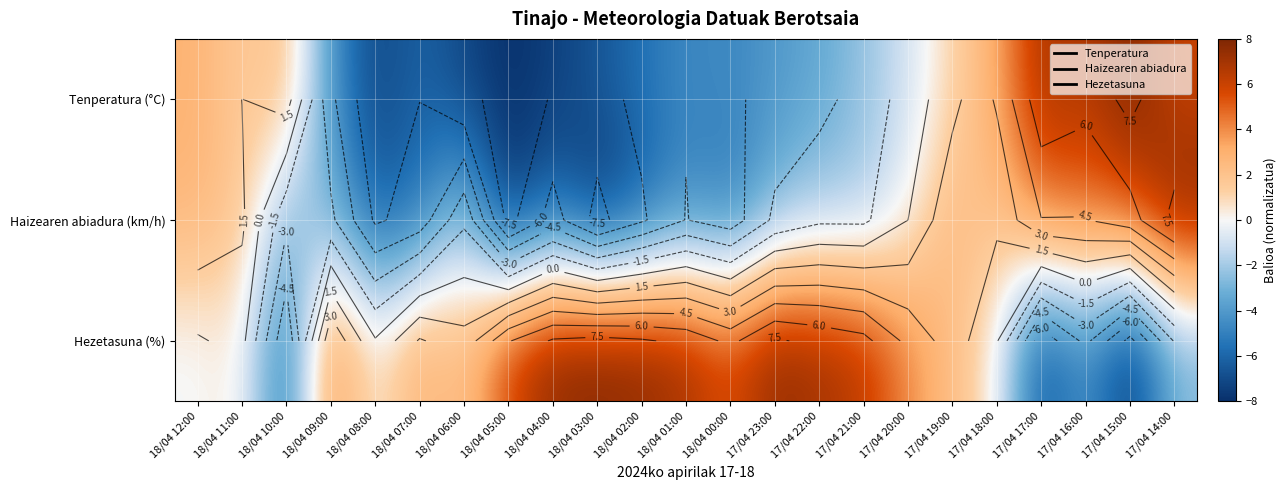

The Hezetasuna (%) series shows 8.0 at 18/04 03:00. True or false?

True